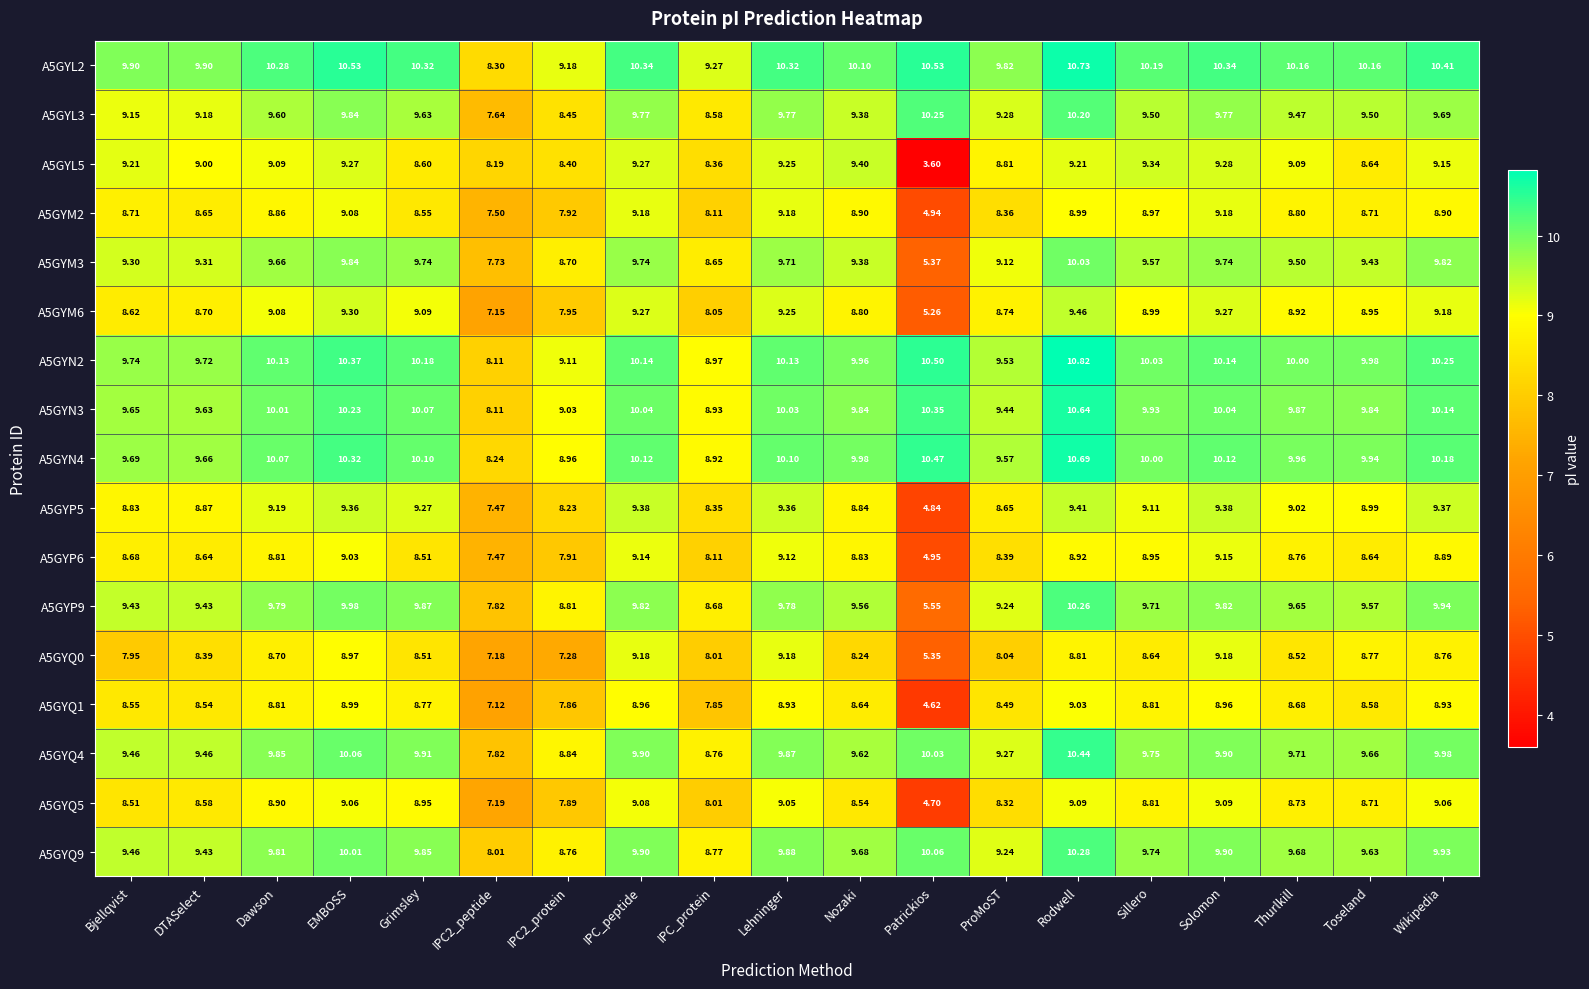

At which category does the chart reach its minimum across all series?

Patrickios